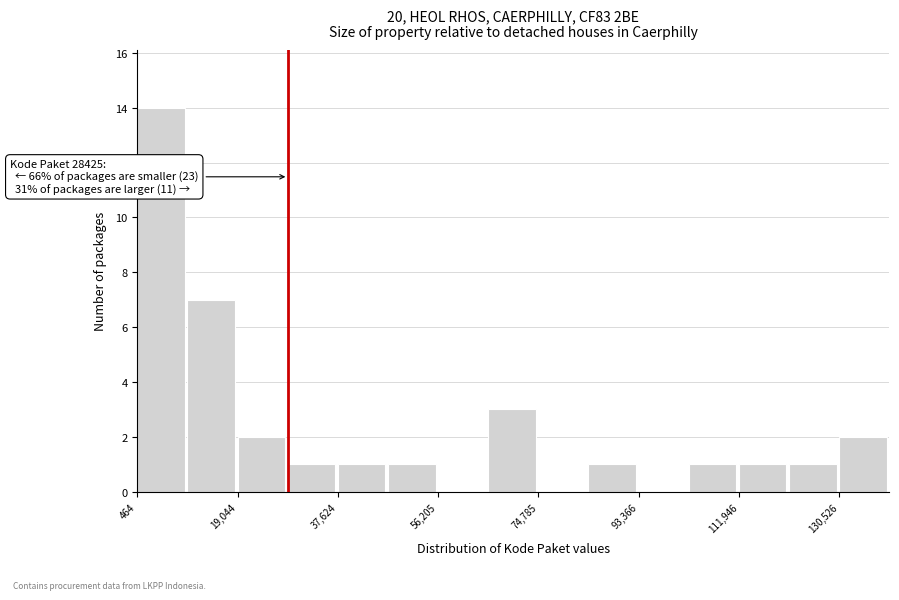

Which range on the x-axis has the tallest bar?

0 to 10000